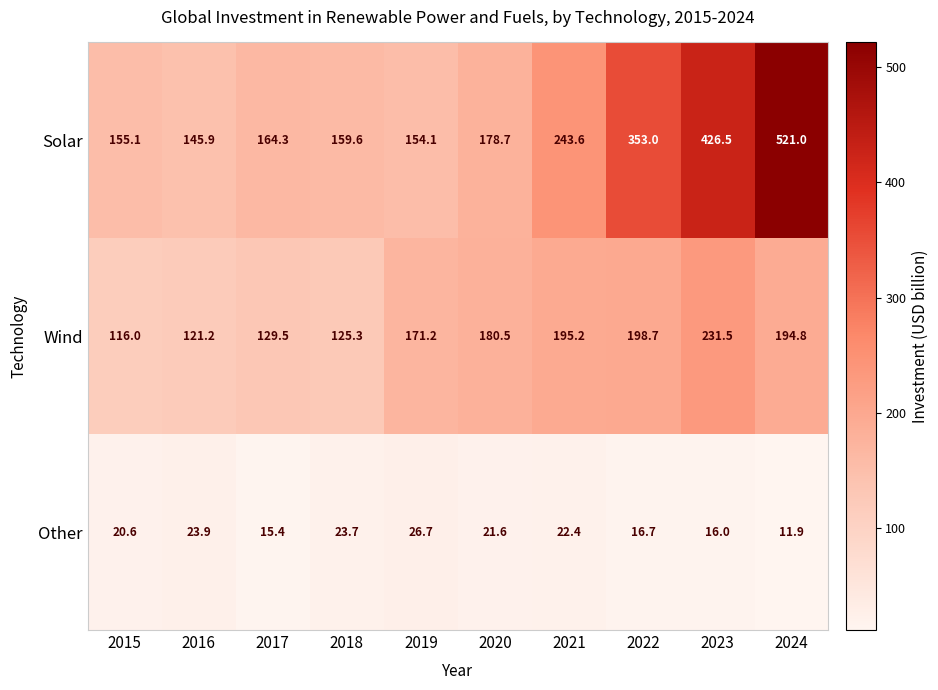

What is the difference between the second highest and second lowest values in the Other series?

8.5